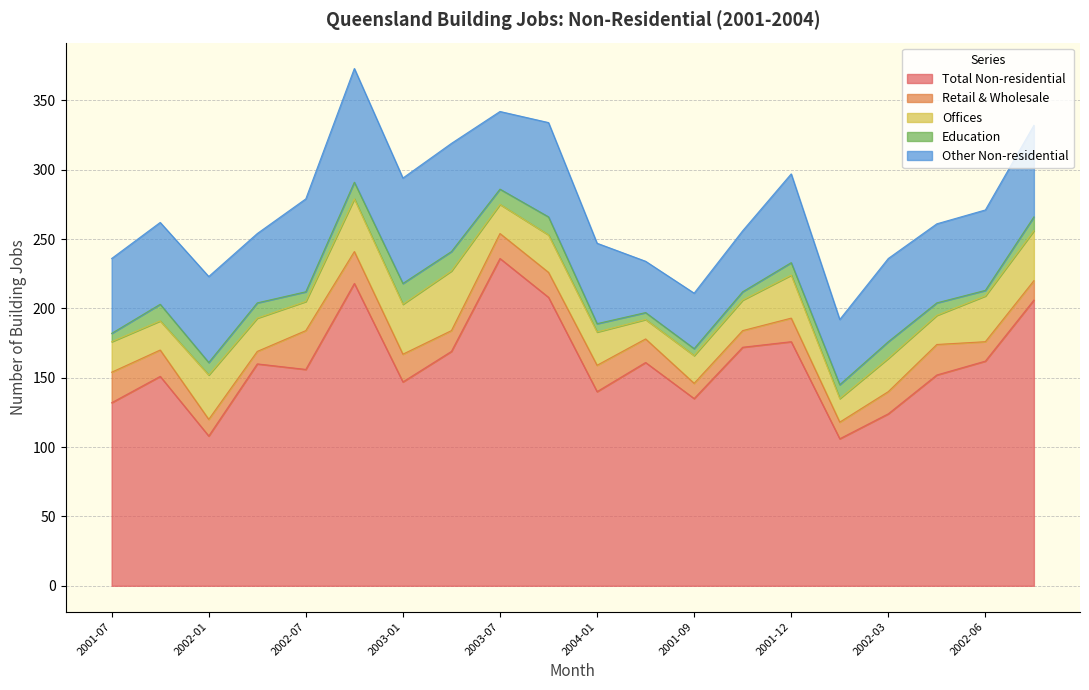

Reading right to left, list all the values displayed in this chart.

Total Non-residential: 2002-08=206	2002-06=162	2002-05=152	2002-03=124	2002-02=106	2001-12=176	2001-11=172	2001-09=135	2001-08=161	2004-01=140	2003-10=208	2003-07=236	2003-04=169	2003-01=147	2002-10=218	2002-07=156	2002-04=160	2002-01=108	2001-10=151	2001-07=132
Retail & Wholesale: 2002-08=14	2002-06=14	2002-05=22	2002-03=16	2002-02=12	2001-12=17	2001-11=12	2001-09=11	2001-08=17	2004-01=19	2003-10=18	2003-07=18	2003-04=15	2003-01=20	2002-10=23	2002-07=28	2002-04=9	2002-01=12	2001-10=19	2001-07=22
Offices: 2002-08=36	2002-06=33	2002-05=21	2002-03=24	2002-02=17	2001-12=31	2001-11=22	2001-09=20	2001-08=14	2004-01=24	2003-10=27	2003-07=21	2003-04=43	2003-01=36	2002-10=38	2002-07=21	2002-04=24	2002-01=32	2001-10=21	2001-07=22
Education: 2002-08=10	2002-06=4	2002-05=9	2002-03=12	2002-02=10	2001-12=9	2001-11=6	2001-09=5	2001-08=5	2004-01=6	2003-10=13	2003-07=11	2003-04=14	2003-01=15	2002-10=12	2002-07=7	2002-04=11	2002-01=9	2001-10=12	2001-07=6
Other Non-residential: 2002-08=66	2002-06=58	2002-05=57	2002-03=60	2002-02=47	2001-12=64	2001-11=44	2001-09=40	2001-08=37	2004-01=58	2003-10=68	2003-07=56	2003-04=78	2003-01=76	2002-10=82	2002-07=67	2002-04=50	2002-01=62	2001-10=59	2001-07=54